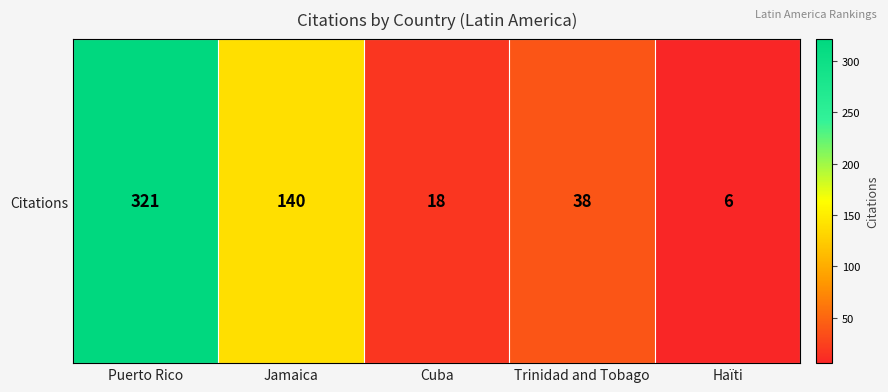

Between Puerto Rico and Jamaica, which is larger?

Puerto Rico